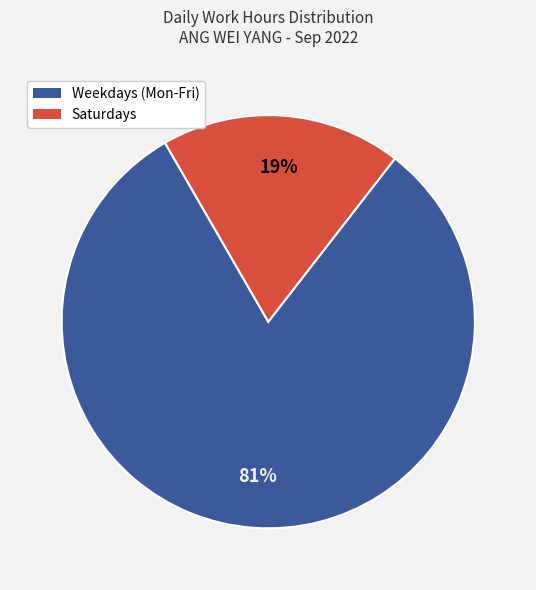

Does any single category account for the majority?

Yes